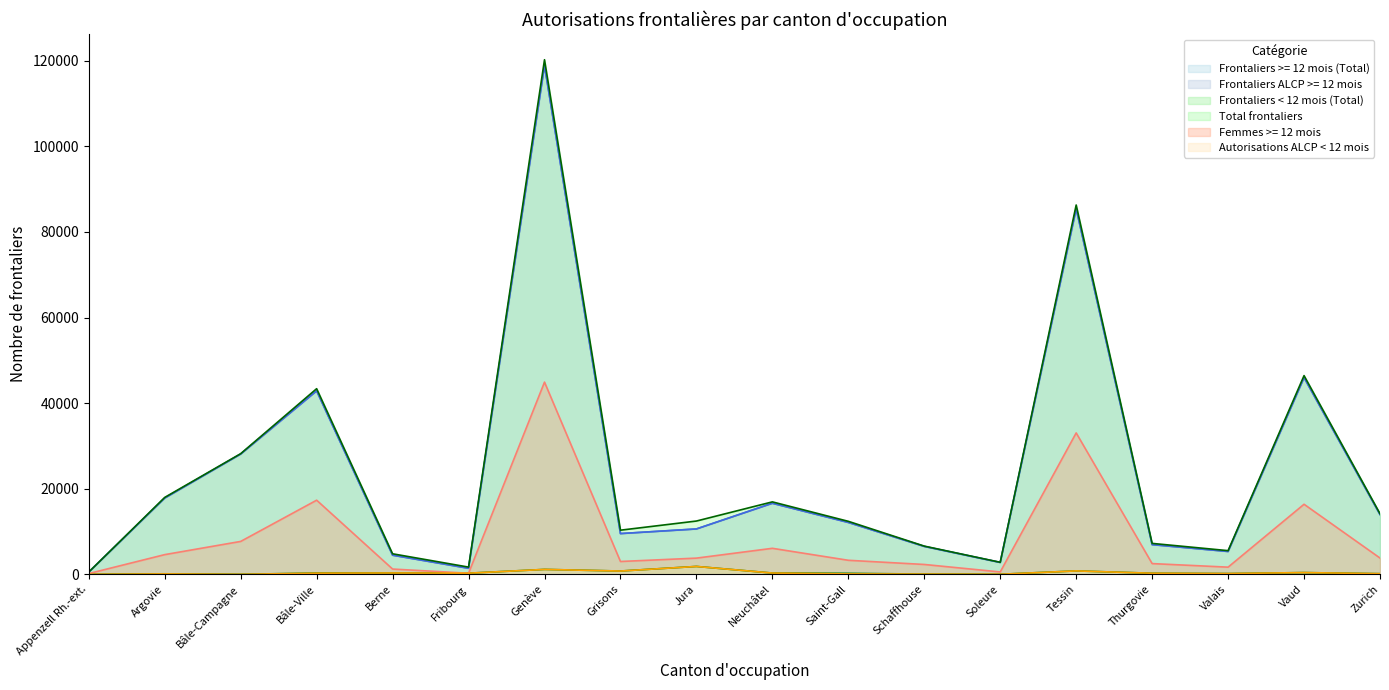

At which category does the chart reach its peak across all series?

Genève